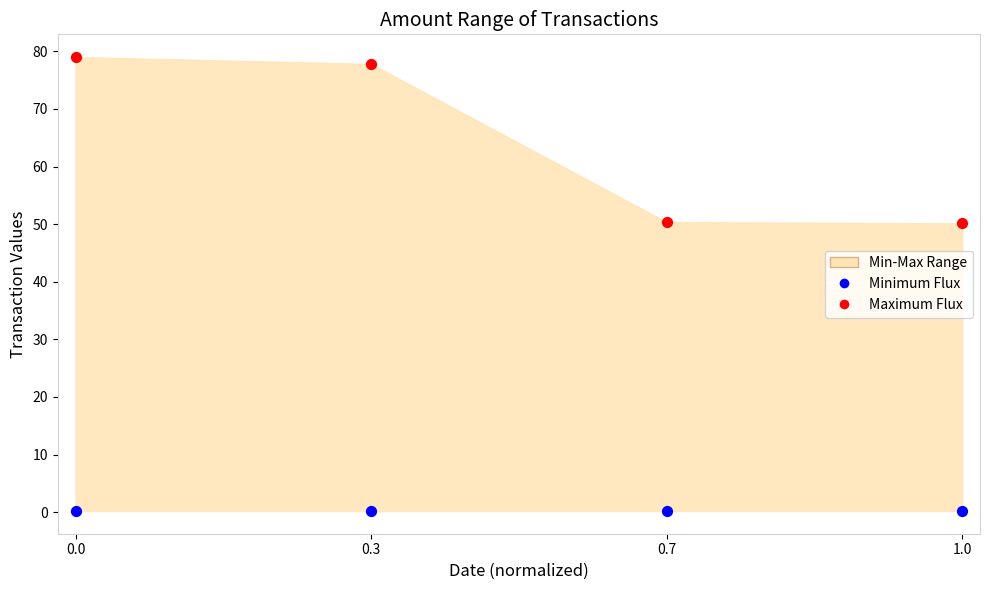

Across all data points, what is the average Y value?

32.3